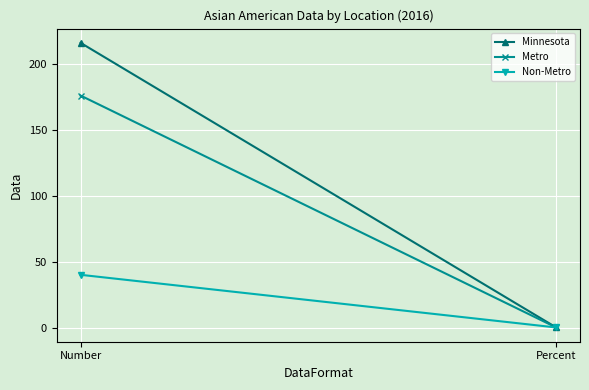

Which has a higher value, Number or Percent?

Number